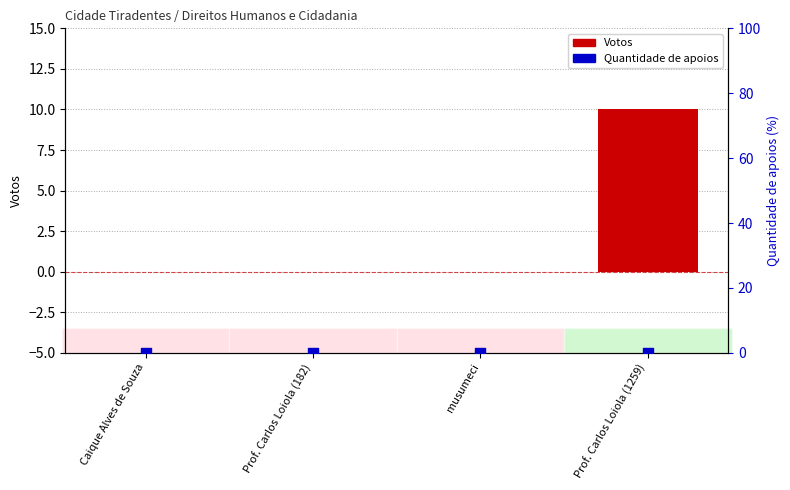

Which series contains the lowest Y value?

Votos